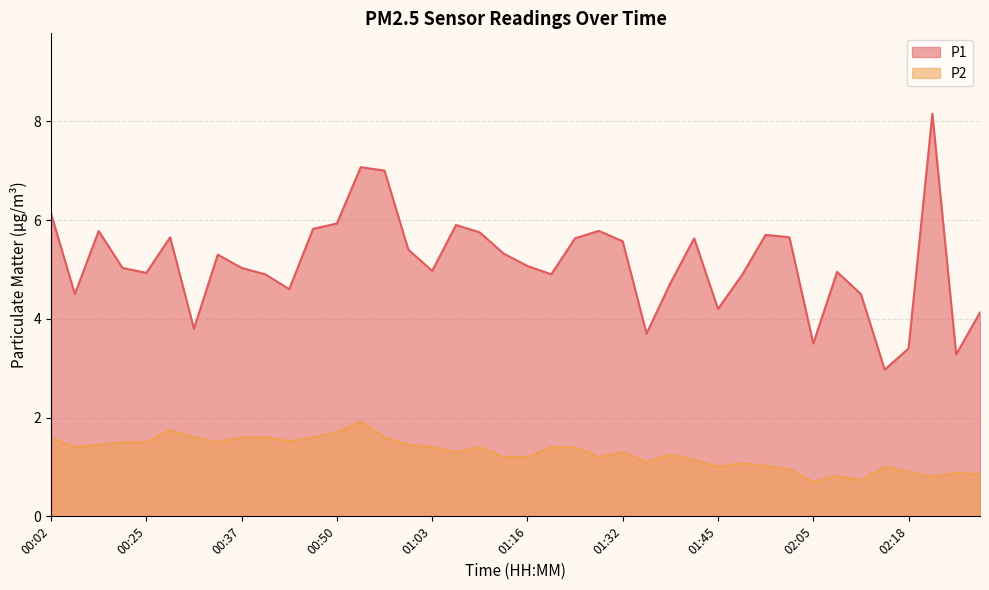

How many values in the P1 series are below 5?

18